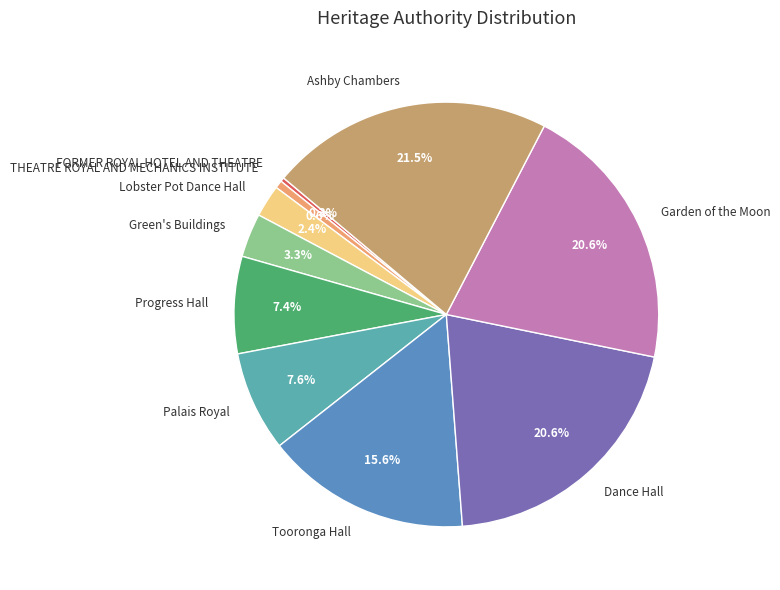

Which slice is the largest?

Ashby Chambers